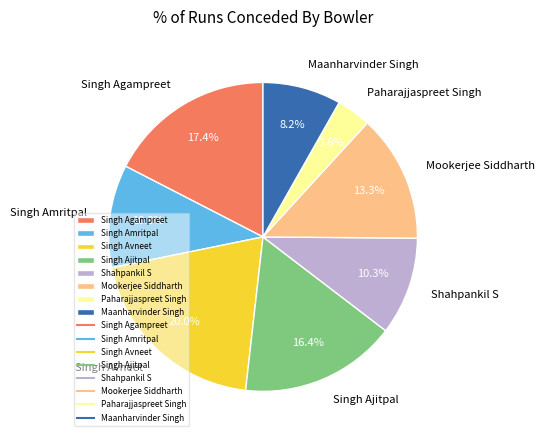

Which slice is the smallest?

Paharajjaspreet Singh